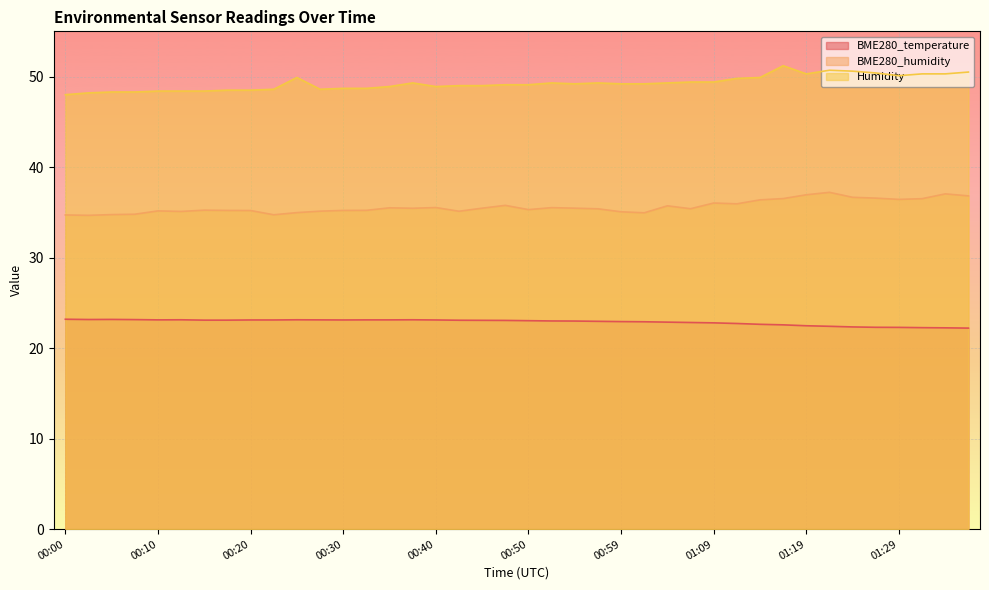

Reading right to left, transcribe all the data shown in this chart.

BME280_temperature: 22.2	22.2	22.3	22.3	22.3	22.3	22.4	22.5	22.6	22.6	22.7	22.8	22.8	22.9	22.9	22.9	23.0	23.0	23.0	23.0	23.1	23.1	23.1	23.1	23.1	23.1	23.1	23.1	23.1	23.1	23.1	23.1	23.1	23.1	23.1	23.1	23.1	23.2	23.2	23.2
BME280_humidity: 36.8	37.0	36.5	36.4	36.6	36.7	37.2	36.9	36.5	36.4	35.9	36.0	35.4	35.7	35.0	35.1	35.4	35.5	35.5	35.3	35.8	35.5	35.1	35.5	35.5	35.5	35.2	35.2	35.1	35.0	34.7	35.2	35.2	35.2	35.1	35.2	34.8	34.8	34.7	34.7
Humidity: 50.5	50.3	50.3	50.1	50.4	50.6	50.7	50.3	51.2	49.9	49.8	49.4	49.4	49.3	49.2	49.2	49.3	49.2	49.3	49.1	49.1	49.0	49.0	48.9	49.3	48.9	48.7	48.7	48.6	49.9	48.6	48.5	48.5	48.4	48.4	48.4	48.3	48.3	48.2	48.0